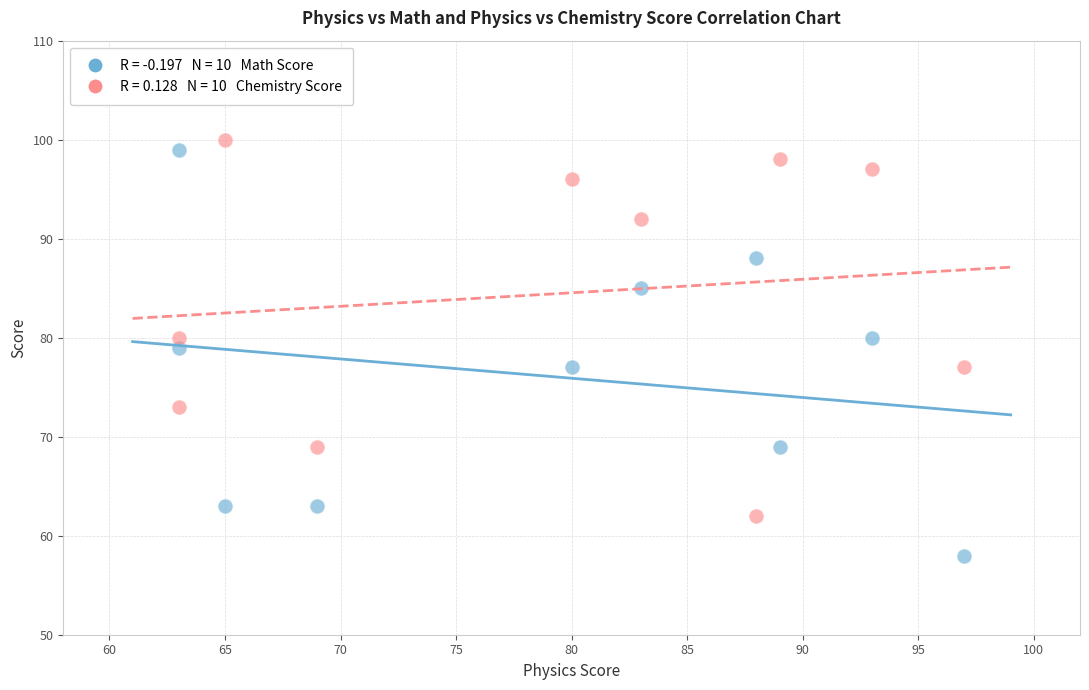

Across all data points, what is the range of Y values (max minus min)?

42